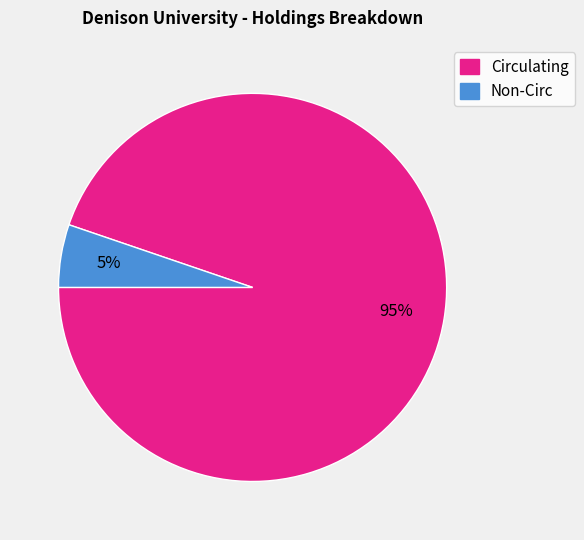

Is there a majority slice in this chart?

Yes